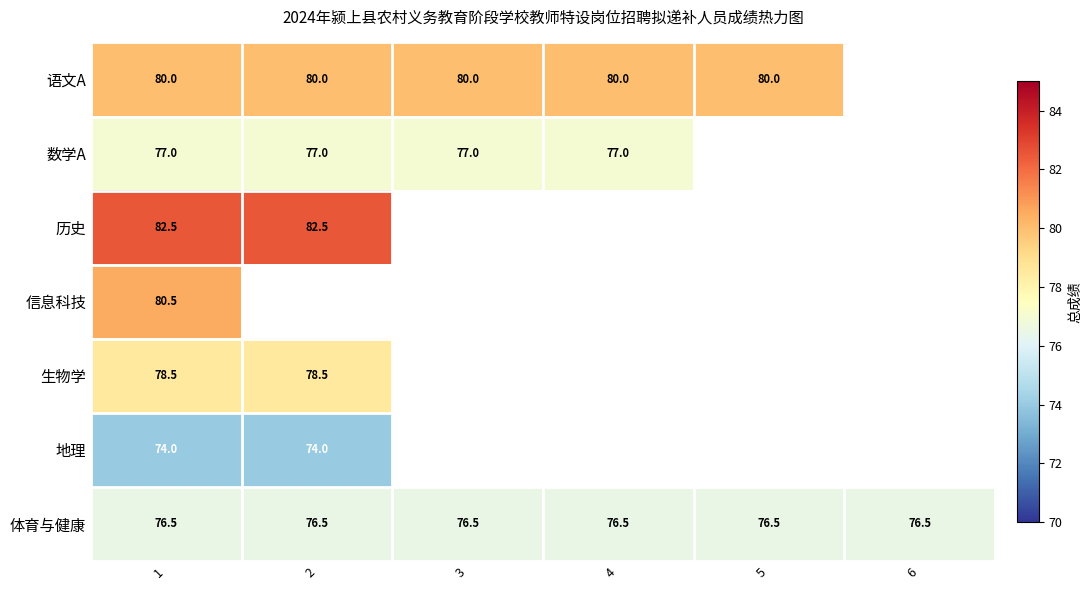

What is the difference between the highest and lowest values at 3?

3.5